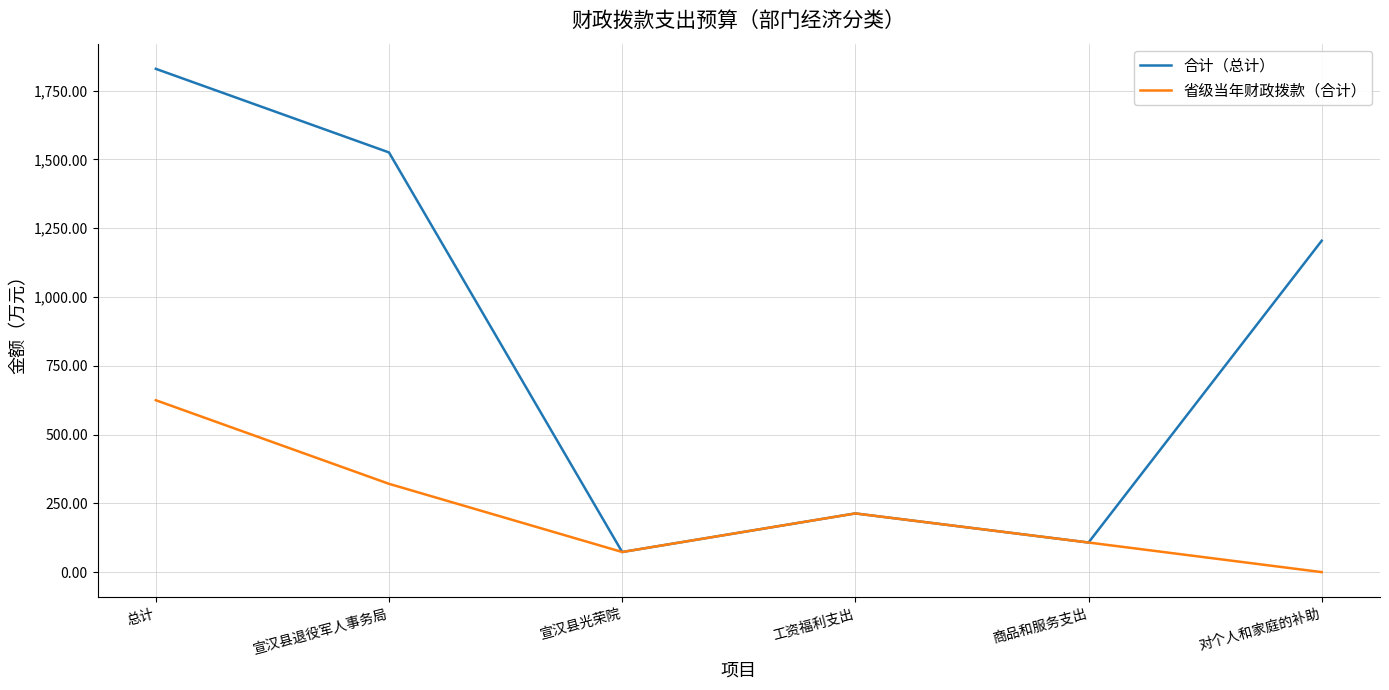

In 合计（总计）, how many points are higher than both neighbors (excluding endpoints)?

1